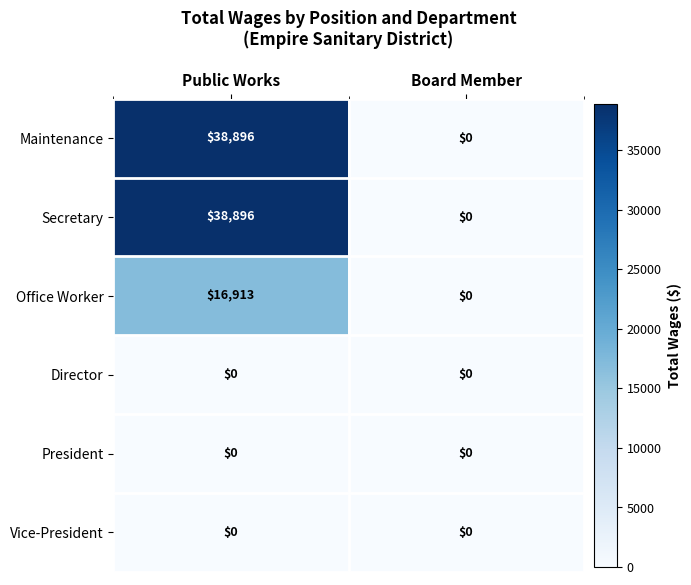

The Maintenance series shows 38896 at Public Works. True or false?

True